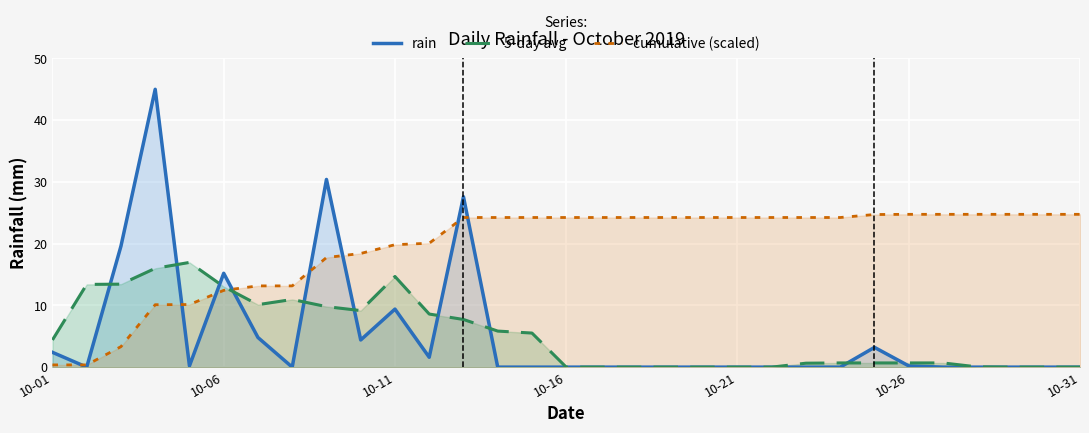

Which series has the largest total across all categories?

cumulative (scaled)